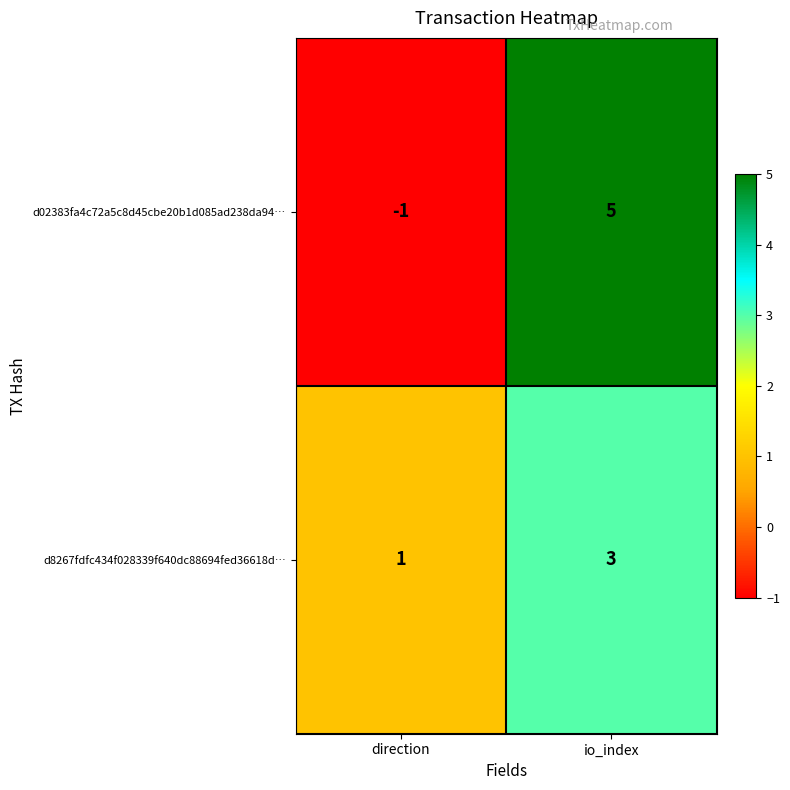

At which label is d02383fa4c72a5c8d45cbe20b1d085ad238da94… closest to 2?

direction